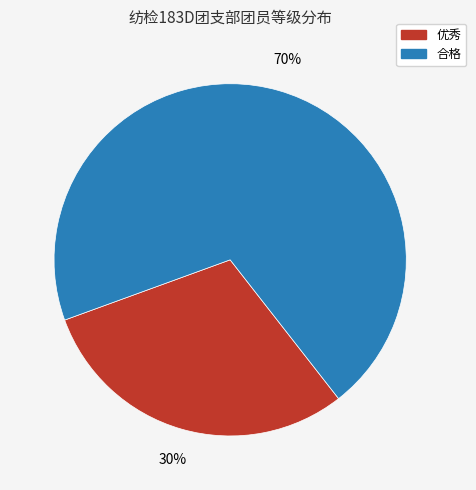

Which slice is the smallest?

优秀